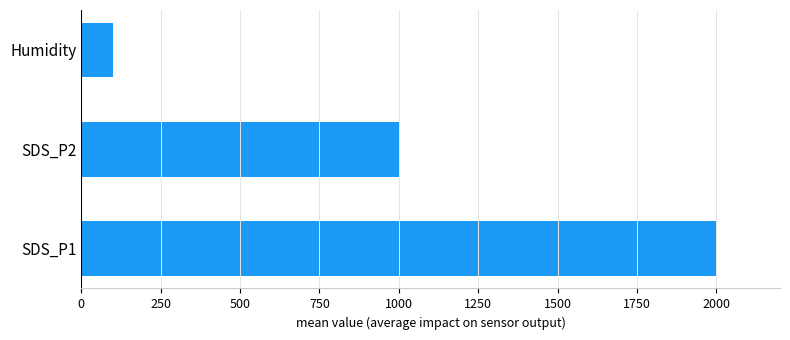

How many data points are less than 999?

1